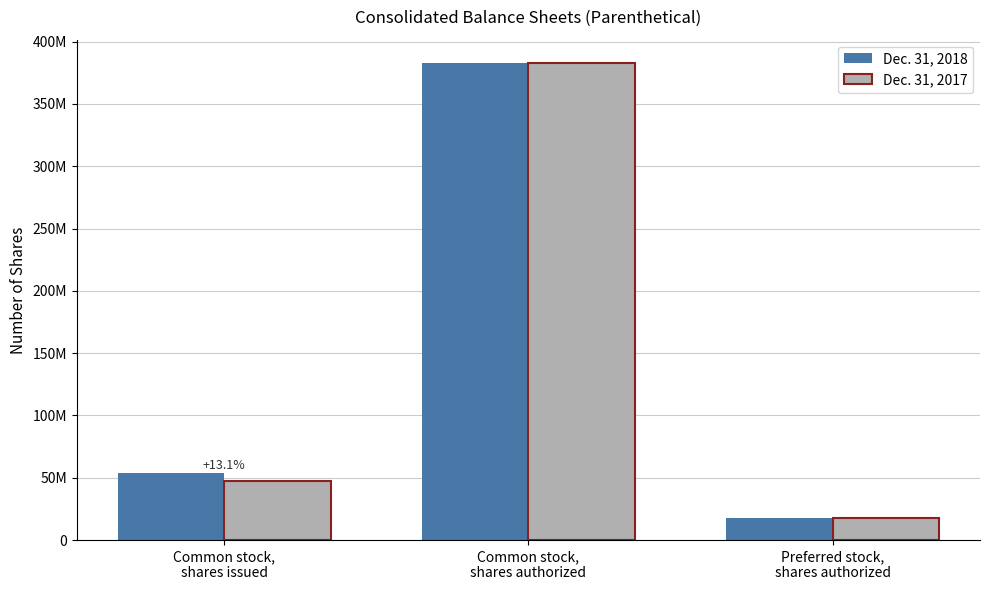

What is the label of the 3rd bar from the left?

Preferred stock,
shares authorized